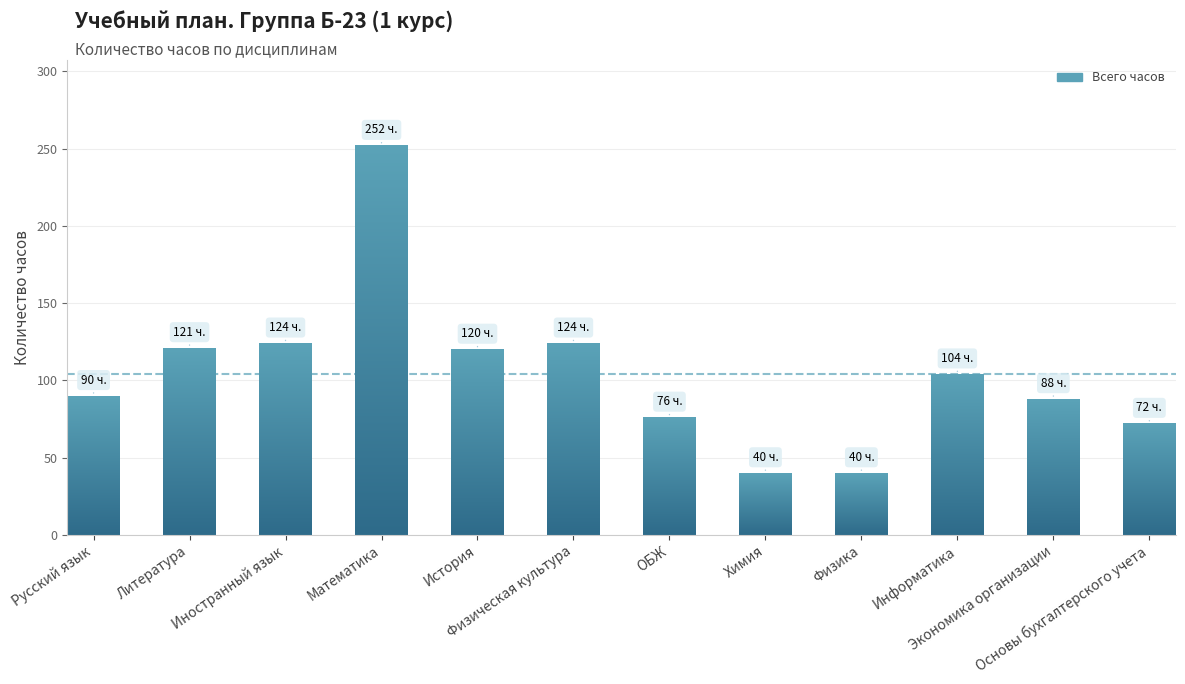

What is the smallest value displayed?

40